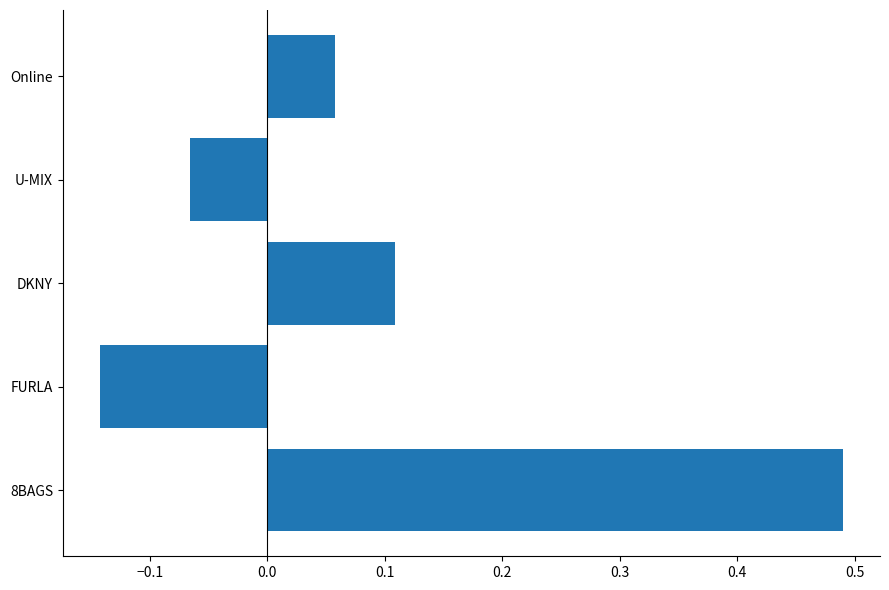

What is the difference between the values at Online and 8BAGS?

0.4